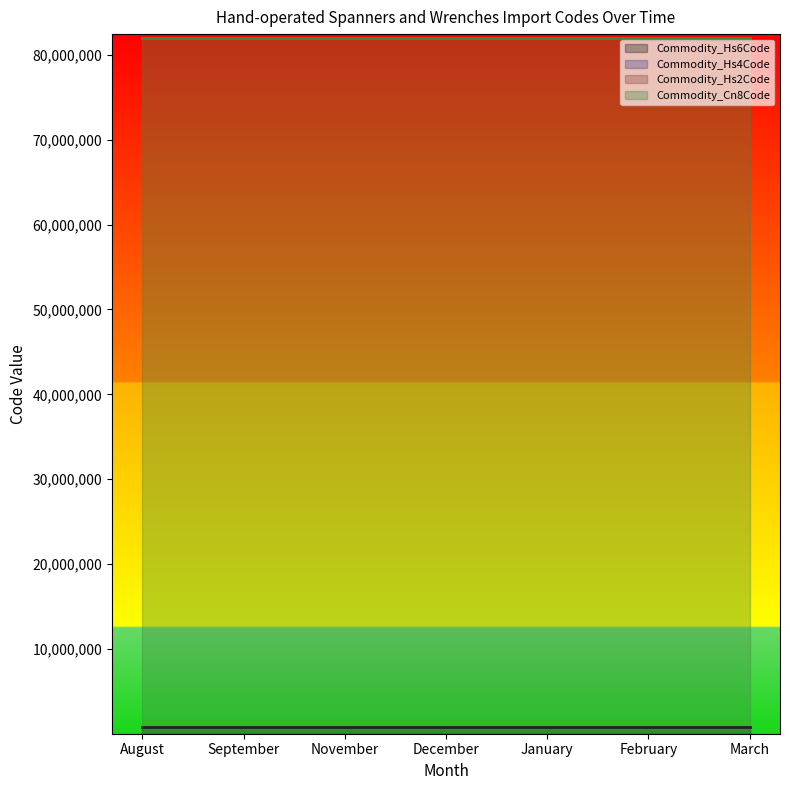

True or false: Commodity_Cn8Code and Commodity_Hs6Code intersect in this chart.

False